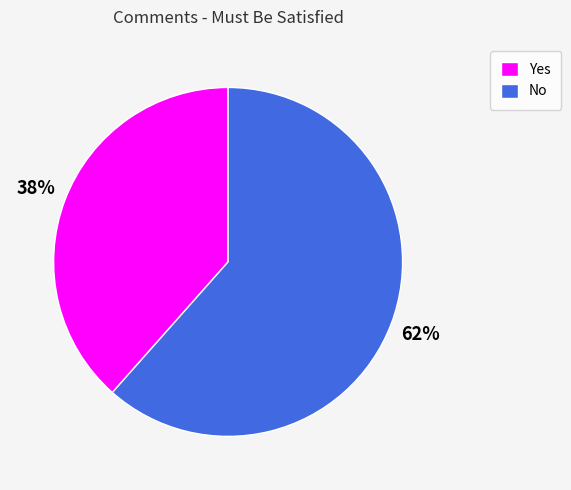

Do No and Yes together represent more than half of the pie?

Yes